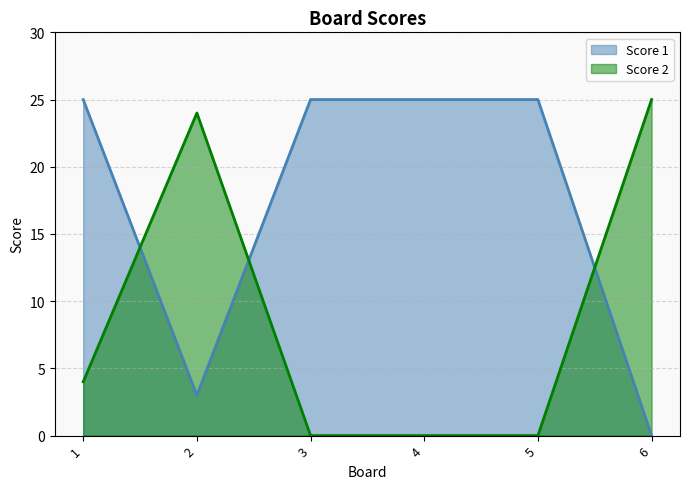

Which series changed the most between 5 and 6?

Score 1